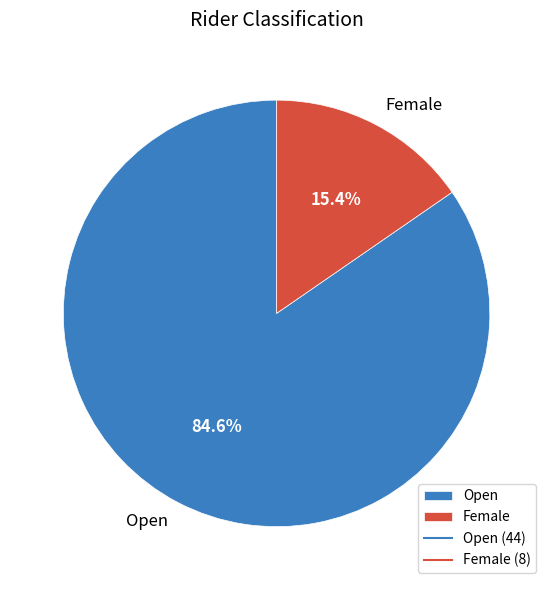

Is it true that Open is 85% of the pie?

True